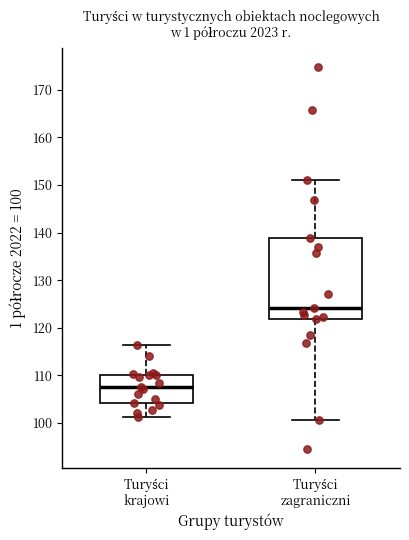

Reading left to right, read every box against the y-axis: the position of its median line, the range the box covers, and the ends of its whiskers. The values are not printed on the chart, so give them approximately, as read against the axis.

Turyści krajowi: median 108, box 104 to 110, whiskers 101 to 116
Turyści zagraniczni: median 124, box 122 to 139, whiskers 101 to 151